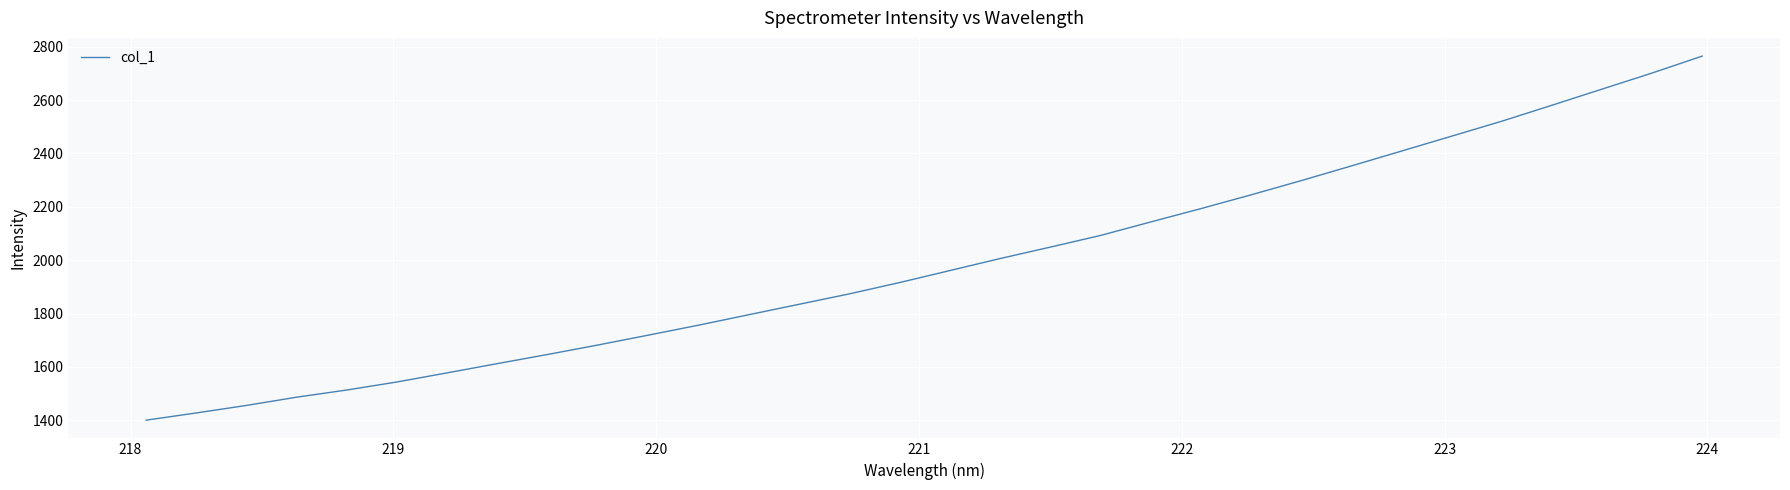

Does the chart have visible grid lines?

Yes